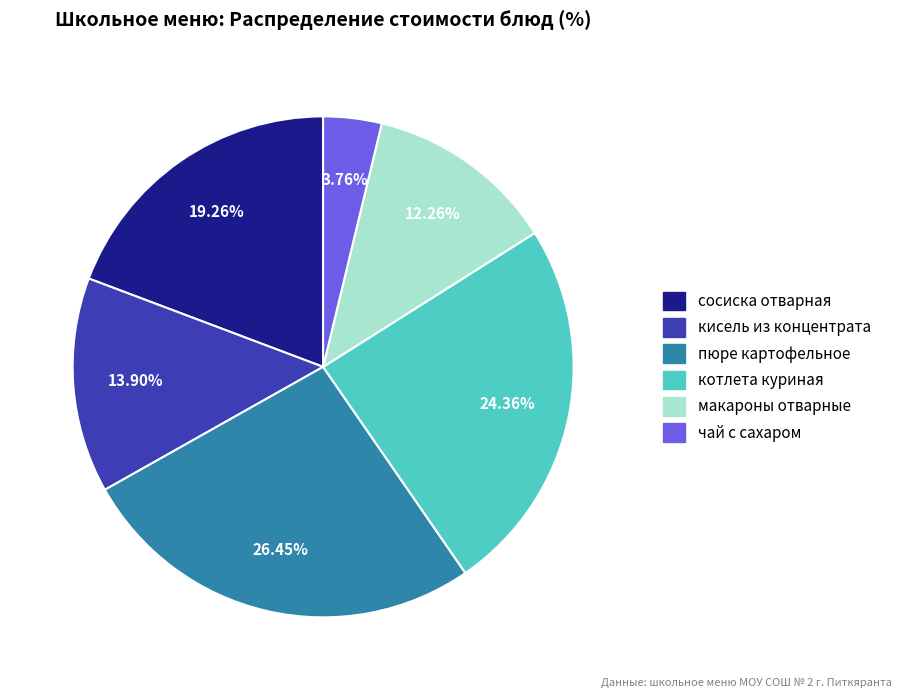

To the nearest percent, what is the difference between the largest and smallest slice percentages?

23%